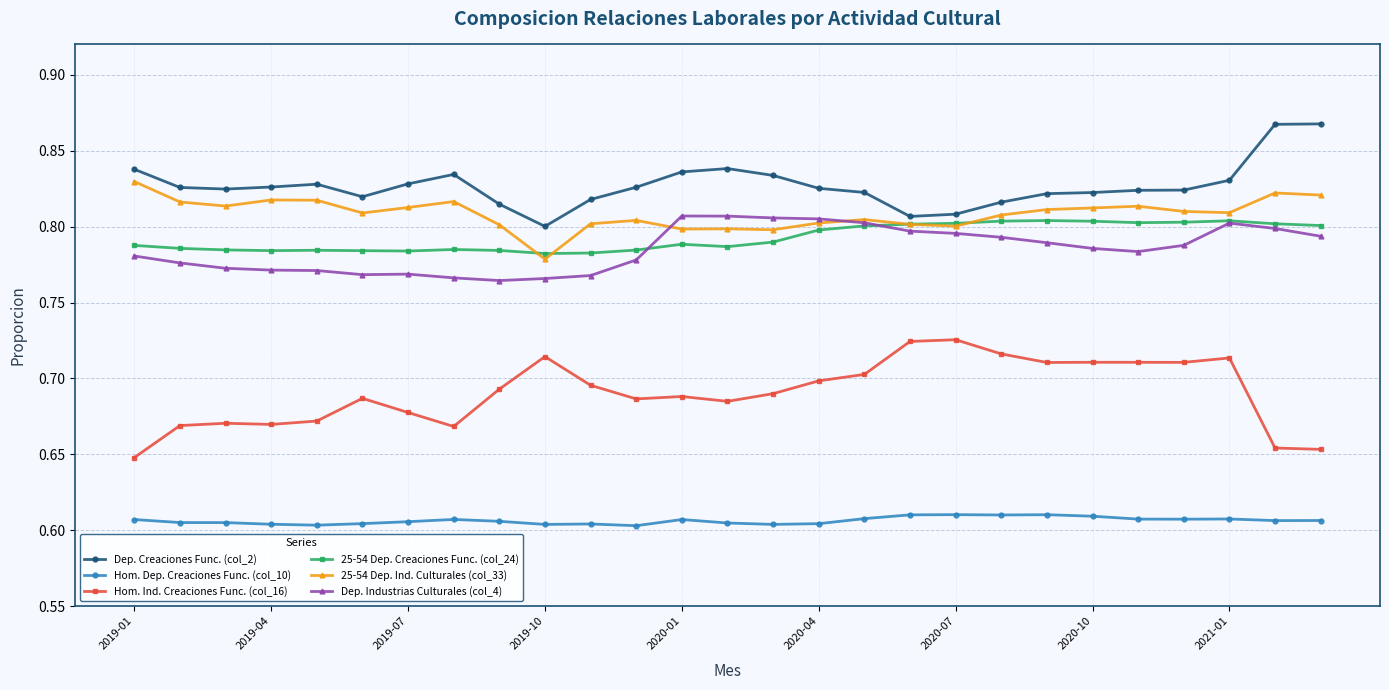

At how many categories does at least one series exceed 0?

27